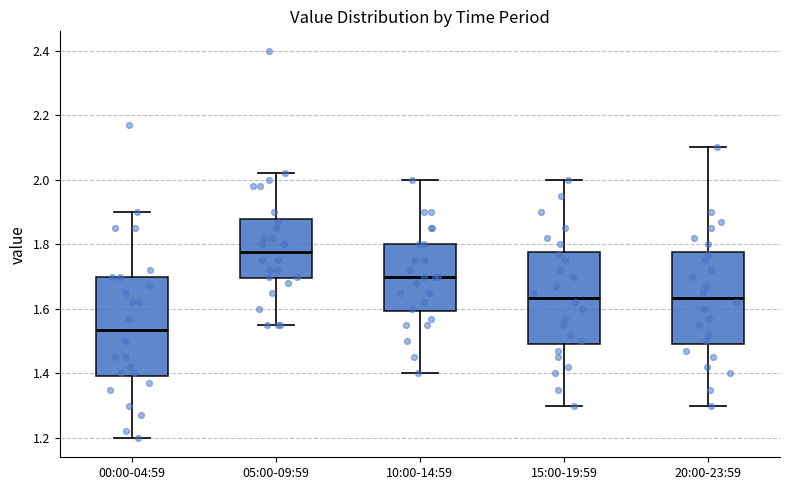

Reading left to right, transcribe this box plot: for each box, give where its median line is, the range the box spans, and where its two whiskers end, as read against the y-axis. The values are not printed on the chart, so give them approximately, as read against the axis.

00:00-04:59: median 1.54, box 1.40 to 1.70, whiskers 1.20 to 1.90
05:00-09:59: median 1.78, box 1.70 to 1.88, whiskers 1.56 to 2.02
10:00-14:59: median 1.70, box 1.60 to 1.80, whiskers 1.40 to 2.00
15:00-19:59: median 1.64, box 1.50 to 1.78, whiskers 1.30 to 2.00
20:00-23:59: median 1.64, box 1.50 to 1.78, whiskers 1.30 to 2.10